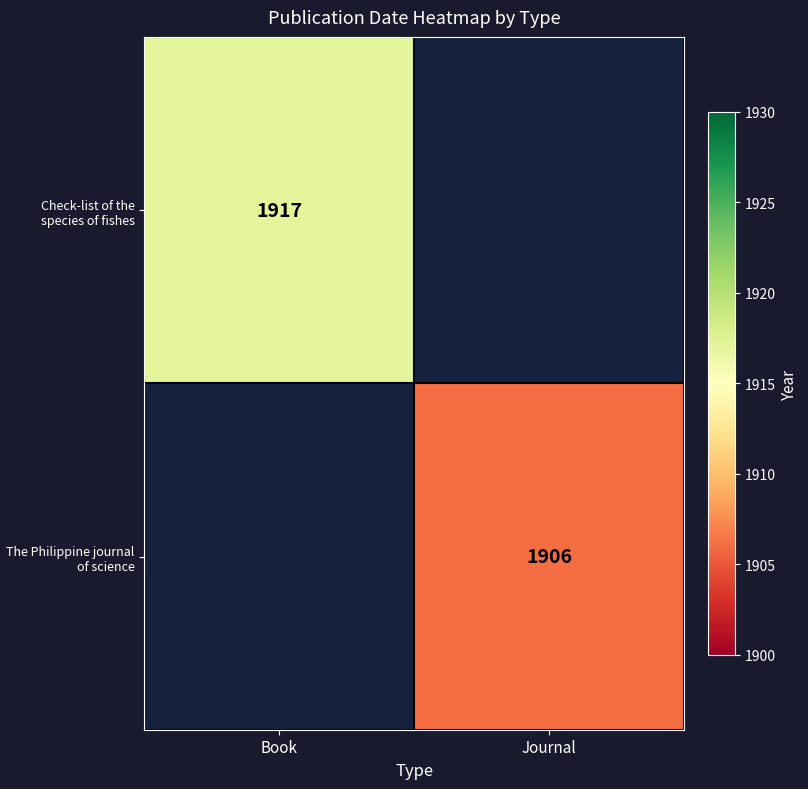

The value of The Philippine journal of science at Journal is 1268. True or false?

False